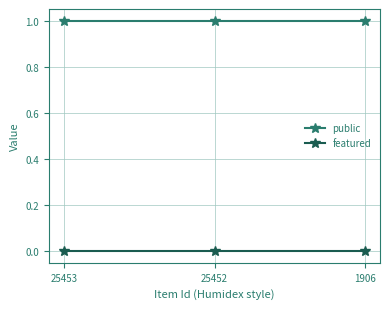

How many lines are shown in the chart?

2